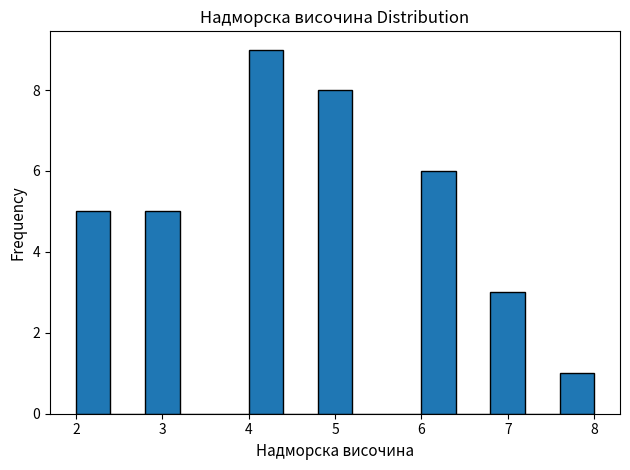

What is the height of the bar covering 4.8 to 5.2 on the x-axis? The values are not printed on the chart, so give them approximately, as read against the axis.

8